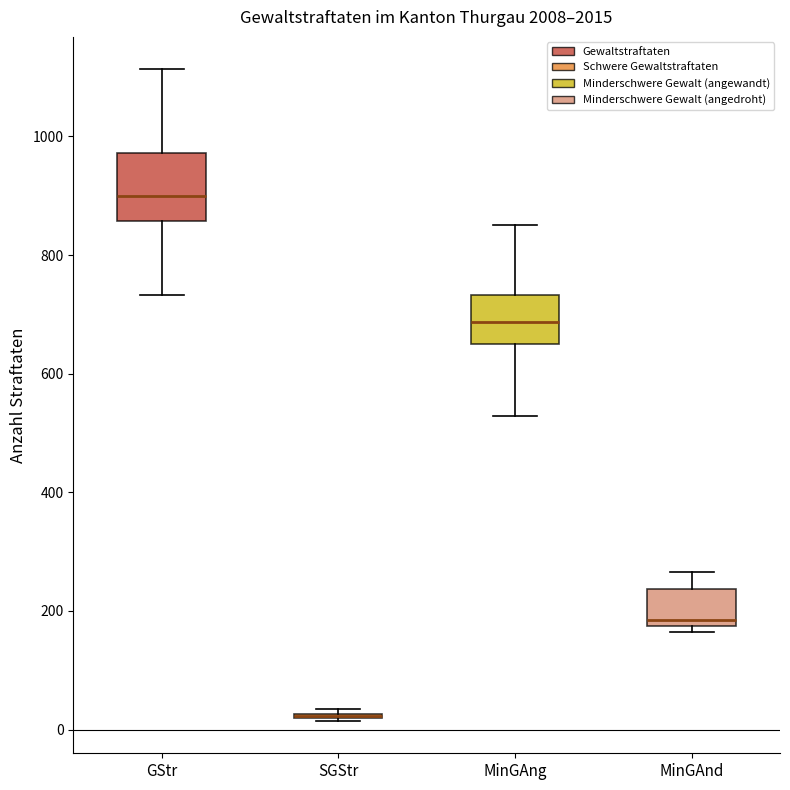

Where is the lower edge of the box for MinGAnd on the y-axis? The values are not printed on the chart, so give them approximately, as read against the axis.

180